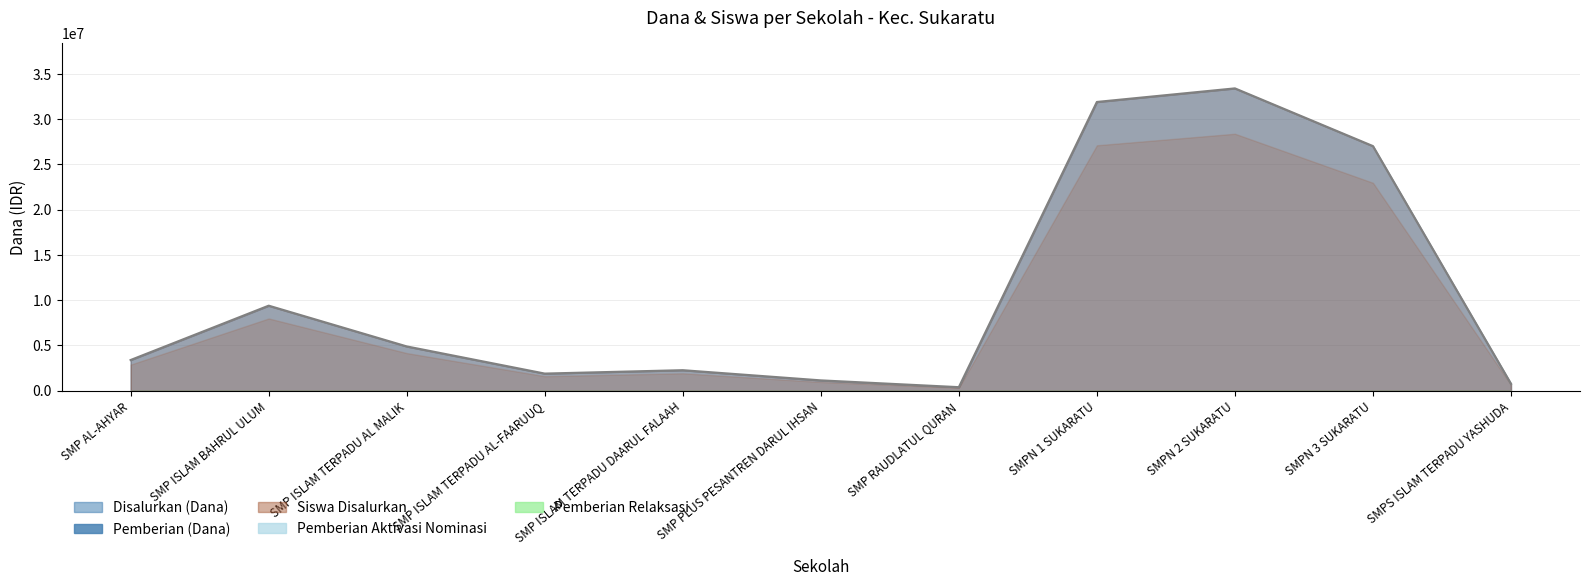

At which label is Disalurkan (Dana) closest to 16875000?

SMP ISLAM BAHRUL ULUM